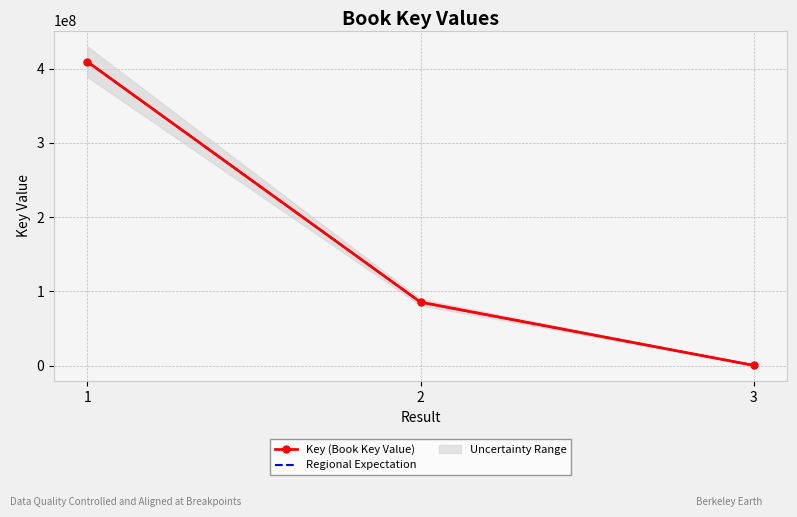

Is it true that Regional Expectation equals 326502 at 3?

True